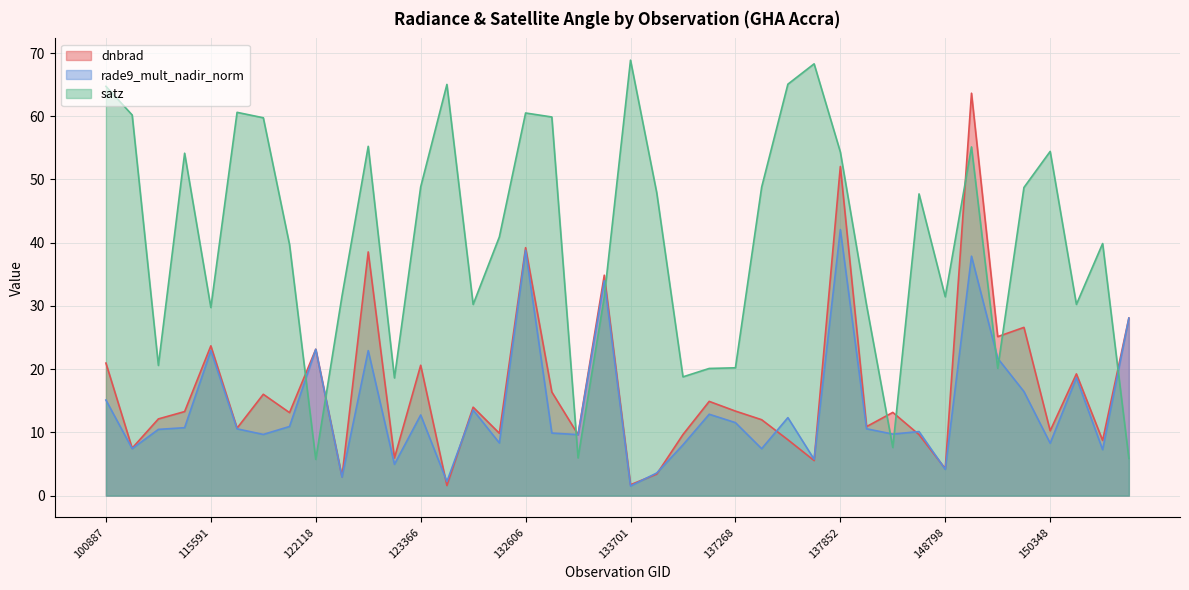

The value of rade9_mult_nadir_norm at 6551 is 12.3. True or false?

True